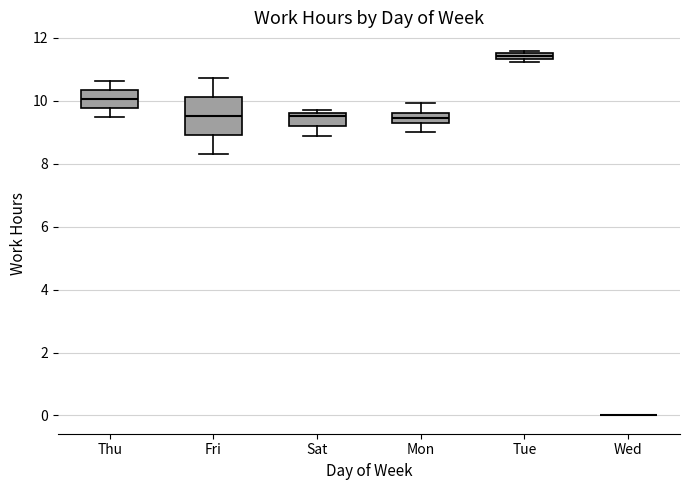

Where is the lower edge of the box for Tue on the y-axis? The values are not printed on the chart, so give them approximately, as read against the axis.

11.4